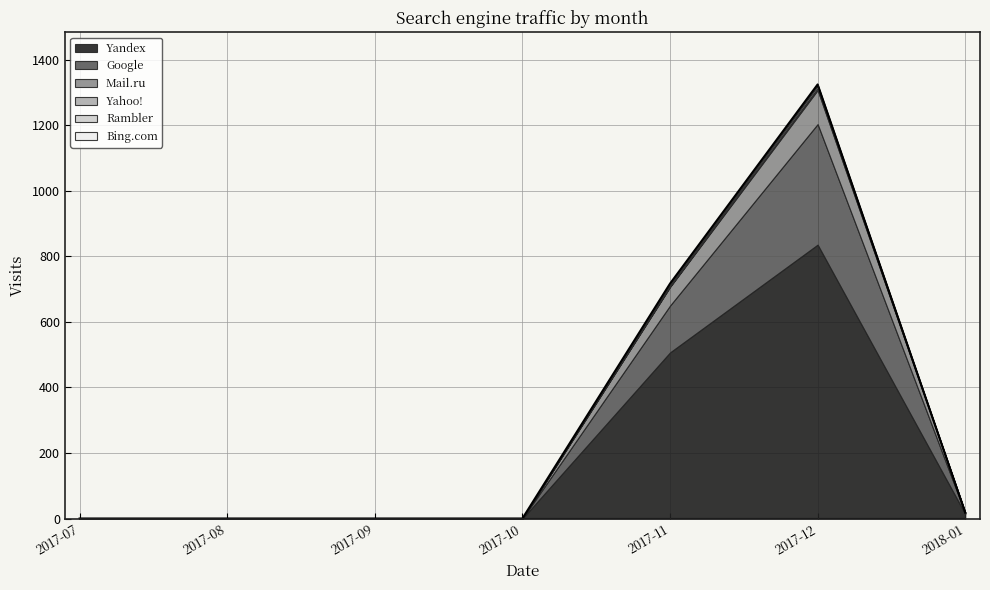

At which label does Mail.ru reach its peak?

2017-12